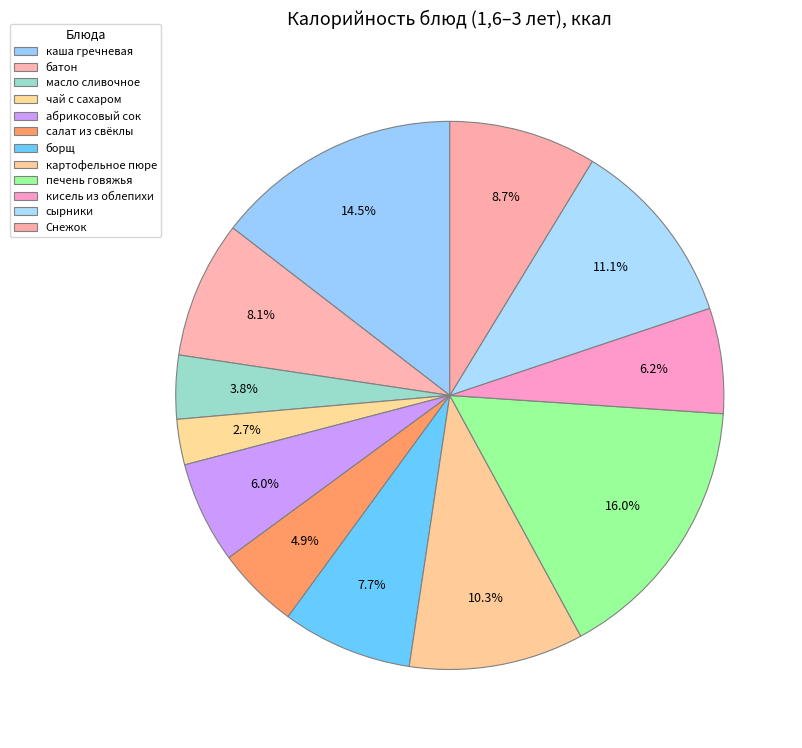

How many slices are in this pie chart?

12